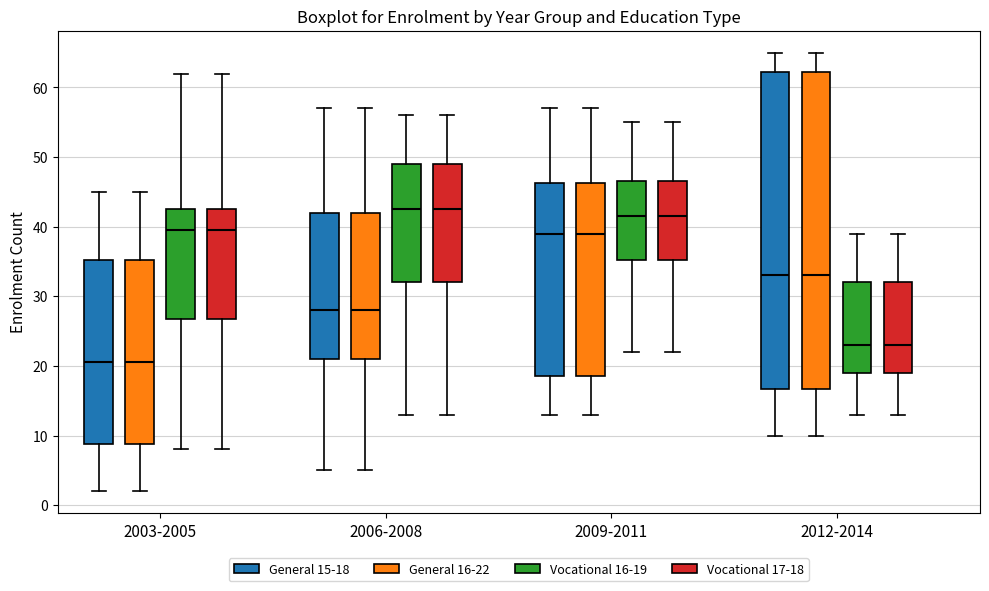

Reading left to right, transcribe this box plot: for each box, give where its median line is, the range the box spans, and where its two whiskers end, as read against the y-axis. The values are not printed on the chart, so give them approximately, as read against the axis.

2003-2005 (General 15-18): median 21, box 9 to 35, whiskers 2 to 45
2003-2005 (General 16-22): median 21, box 9 to 35, whiskers 2 to 45
2003-2005 (Vocational 16-19): median 40, box 27 to 43, whiskers 8 to 62
2003-2005 (Vocational 17-18): median 40, box 27 to 43, whiskers 8 to 62
2006-2008 (General 15-18): median 28, box 21 to 42, whiskers 5 to 57
2006-2008 (General 16-22): median 28, box 21 to 42, whiskers 5 to 57
2006-2008 (Vocational 16-19): median 43, box 32 to 49, whiskers 13 to 56
2006-2008 (Vocational 17-18): median 43, box 32 to 49, whiskers 13 to 56
2009-2011 (General 15-18): median 39, box 19 to 46, whiskers 13 to 57
2009-2011 (General 16-22): median 39, box 19 to 46, whiskers 13 to 57
2009-2011 (Vocational 16-19): median 42, box 35 to 47, whiskers 22 to 55
2009-2011 (Vocational 17-18): median 42, box 35 to 47, whiskers 22 to 55
2012-2014 (General 15-18): median 33, box 17 to 62, whiskers 10 to 65
2012-2014 (General 16-22): median 33, box 17 to 62, whiskers 10 to 65
2012-2014 (Vocational 16-19): median 23, box 19 to 32, whiskers 13 to 39
2012-2014 (Vocational 17-18): median 23, box 19 to 32, whiskers 13 to 39